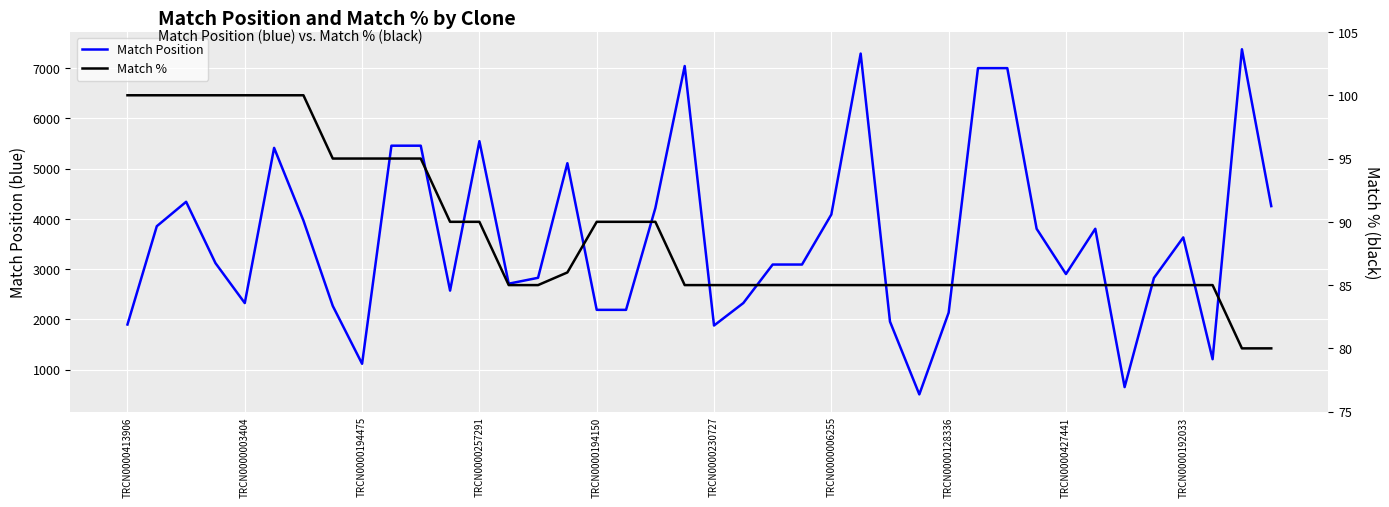

At how many categories does at least one series exceed 6085?

5